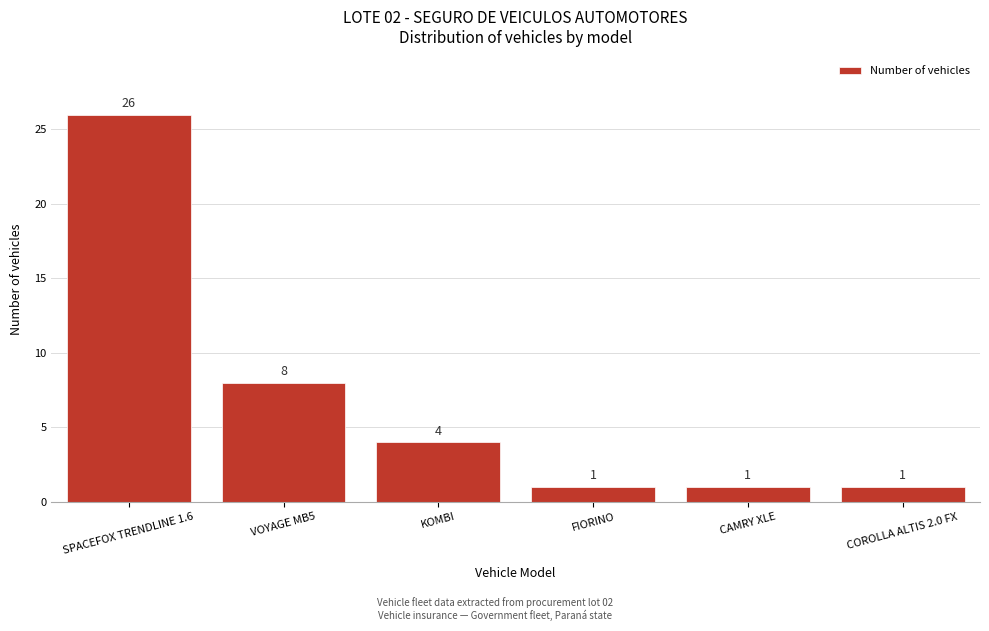

Reading left to right, what are all the values shown in this chart?

26	8	4	1	1	1